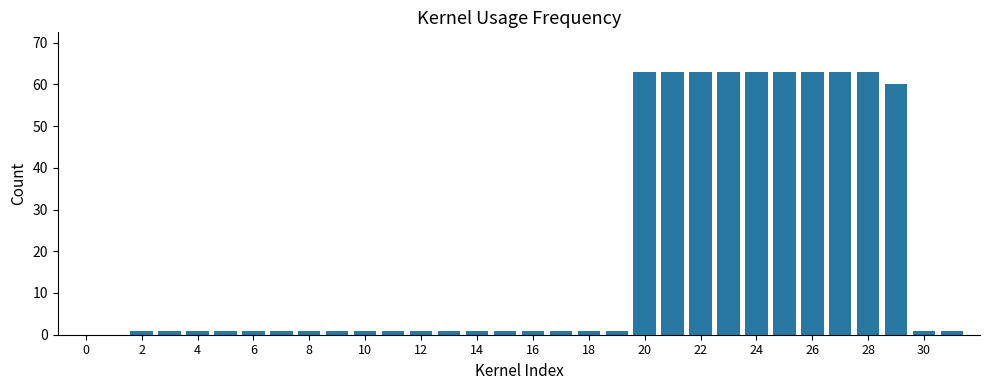

What is the maximum value shown in the chart?

63